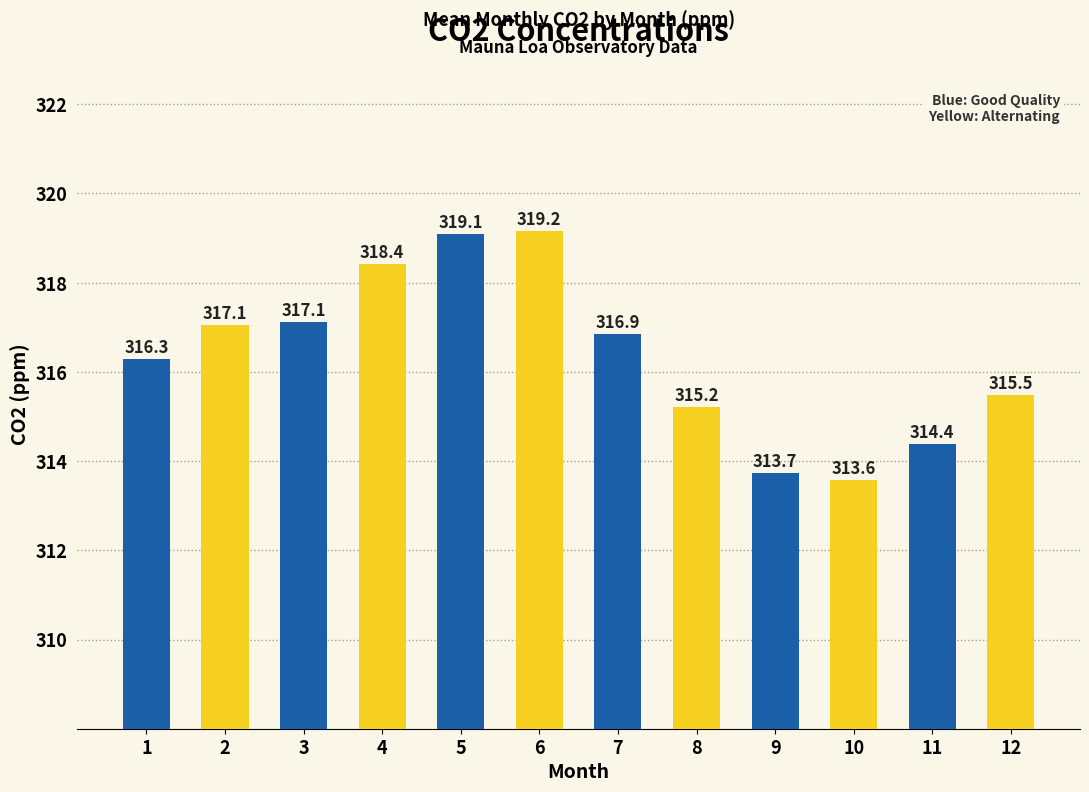

What is the value of the 5th bar from the left?

319.1